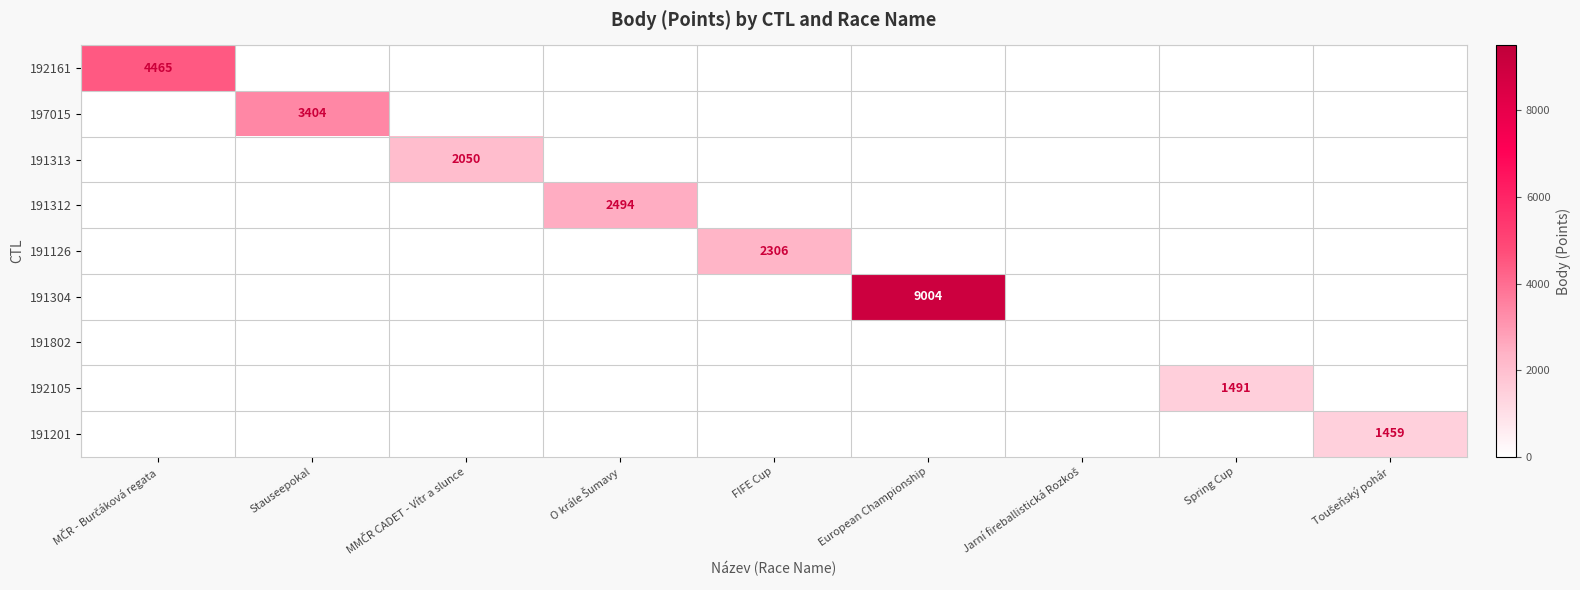

True or false: 191304 has a value of 2376 at European Championship.

False